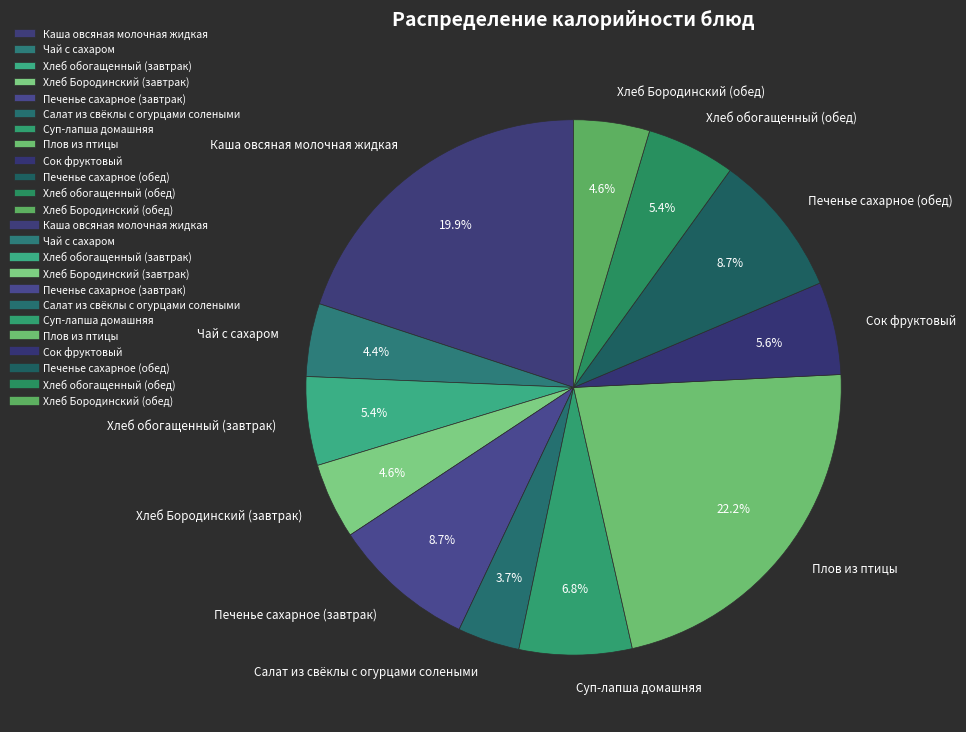

To the nearest percent, what percentage of the pie is Хлеб обогащенный (обед)?

5%